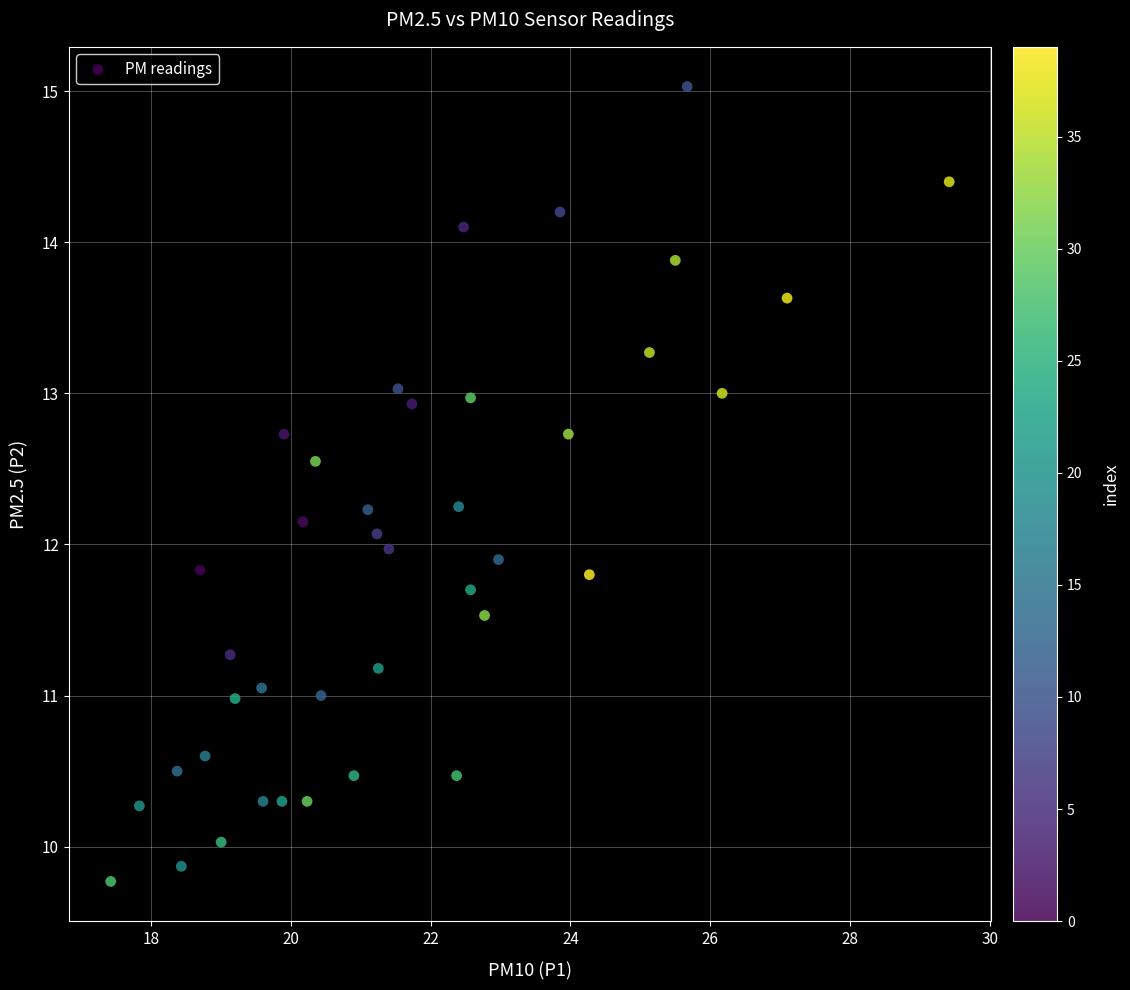

What is the range of X values (max minus min)?

12.0